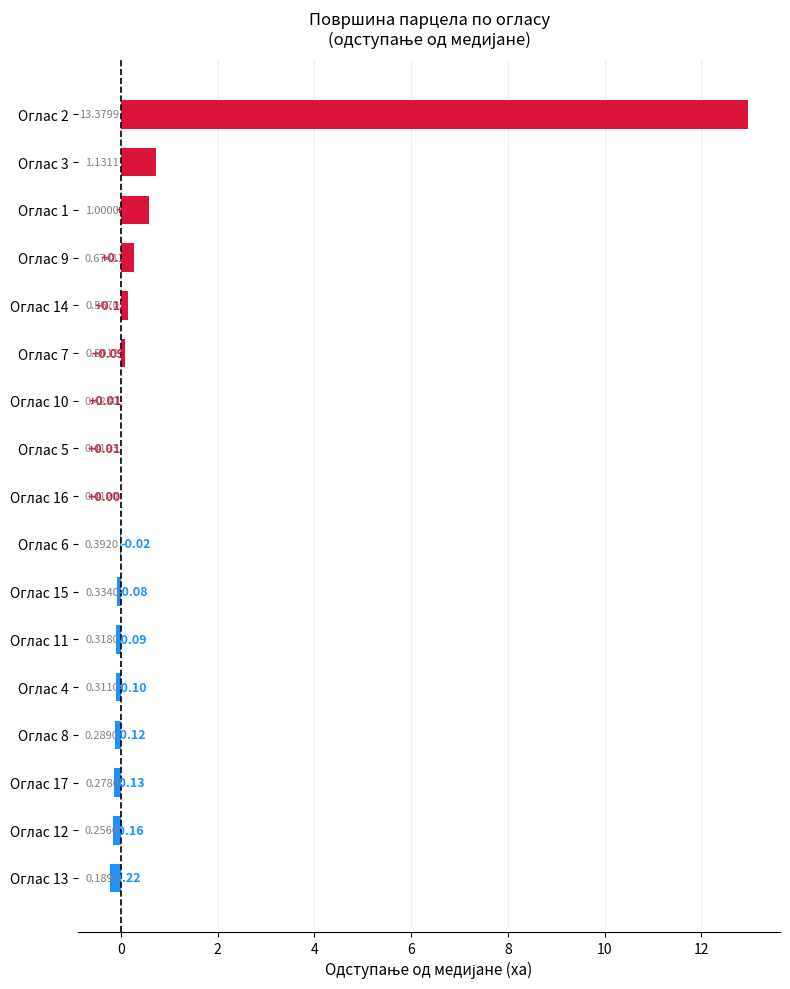

Does the chart contain stacked bars?

No